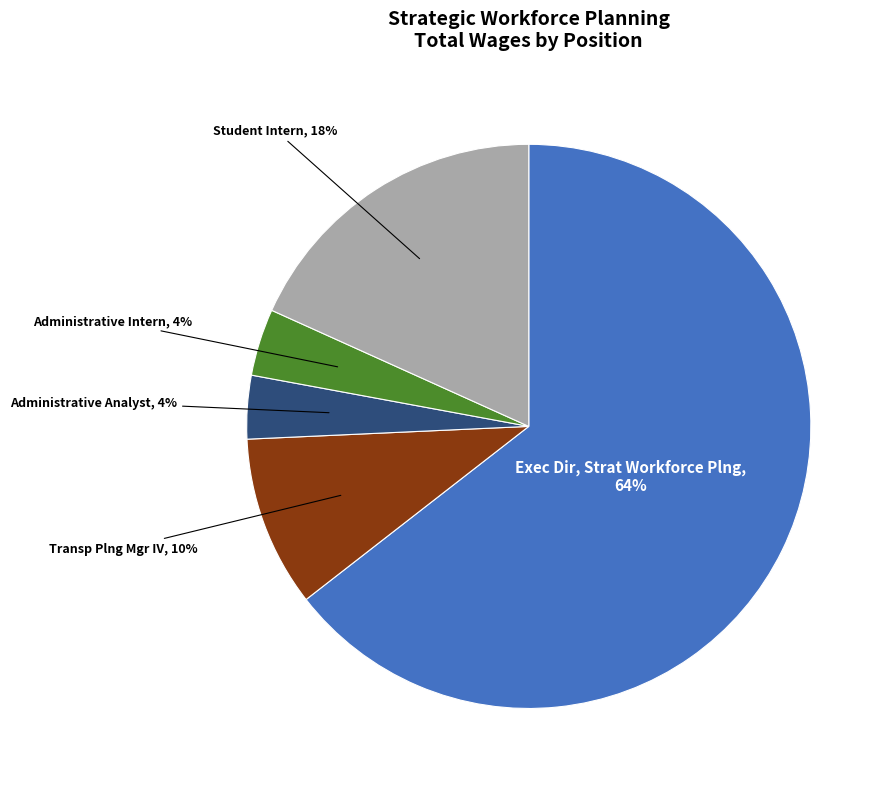

To the nearest percent, what is the average slice percentage?

20%